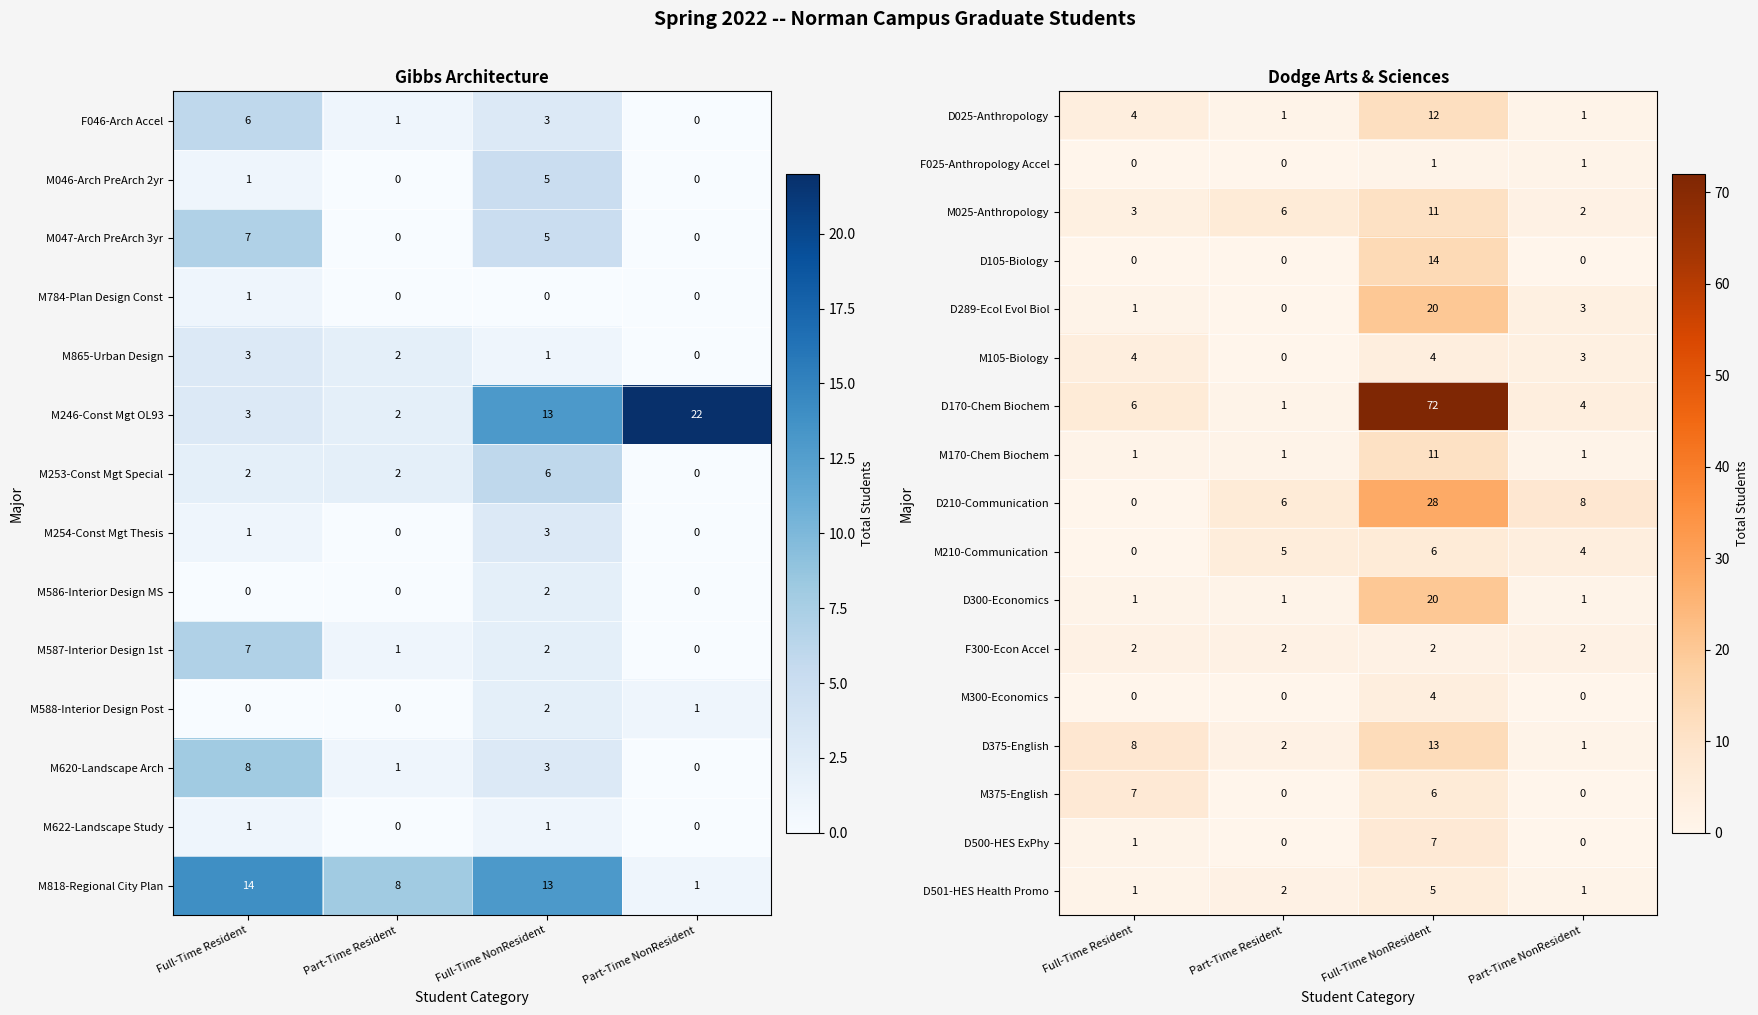

Is it true that D500-HES ExPhy equals 9 at Full-Time NonResident?

False